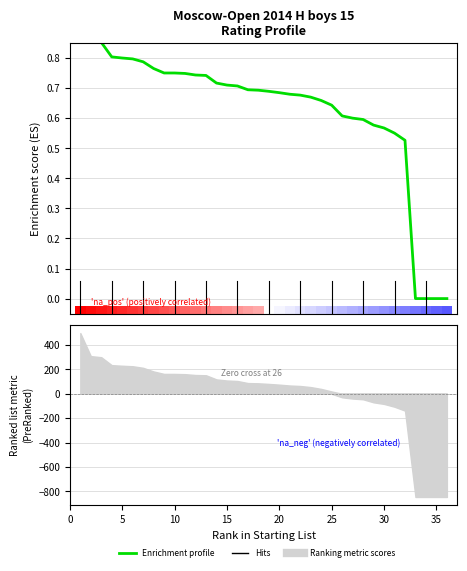

What is the value of the 24th bar from the left?

0.7